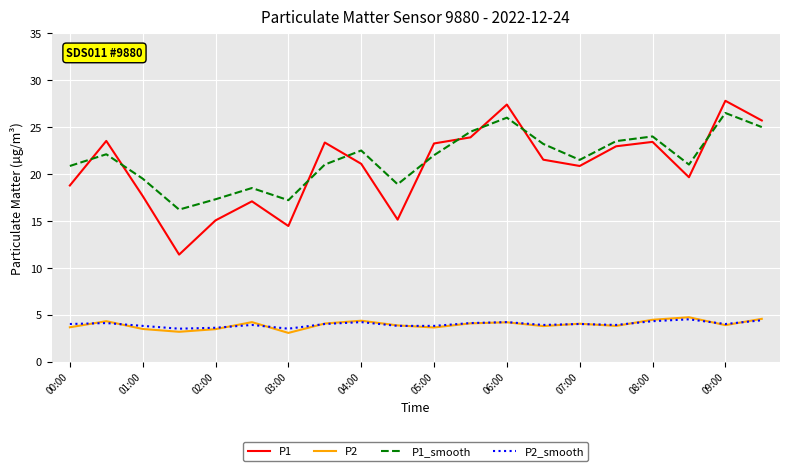

Which series has the widest spread of values?

P1